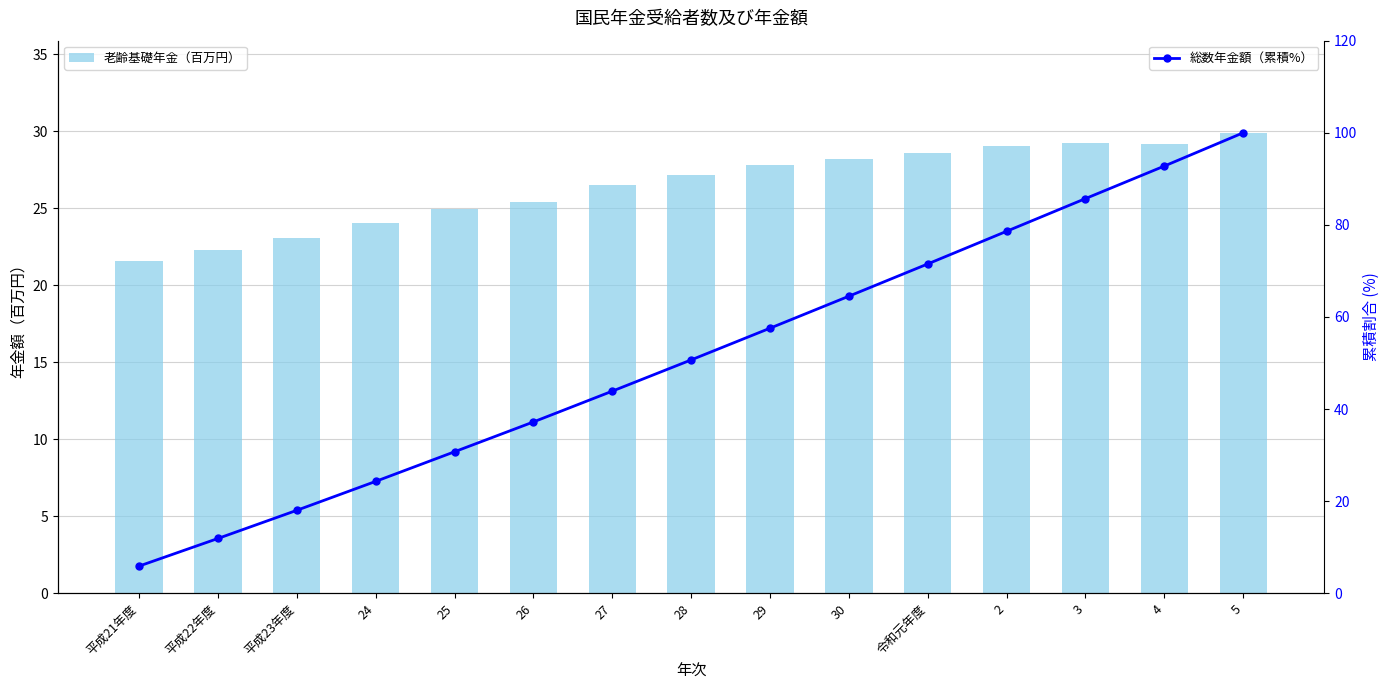

What are all the series names shown in the legend?

老齢基礎年金（百万円）, 総数年金額（累積%）